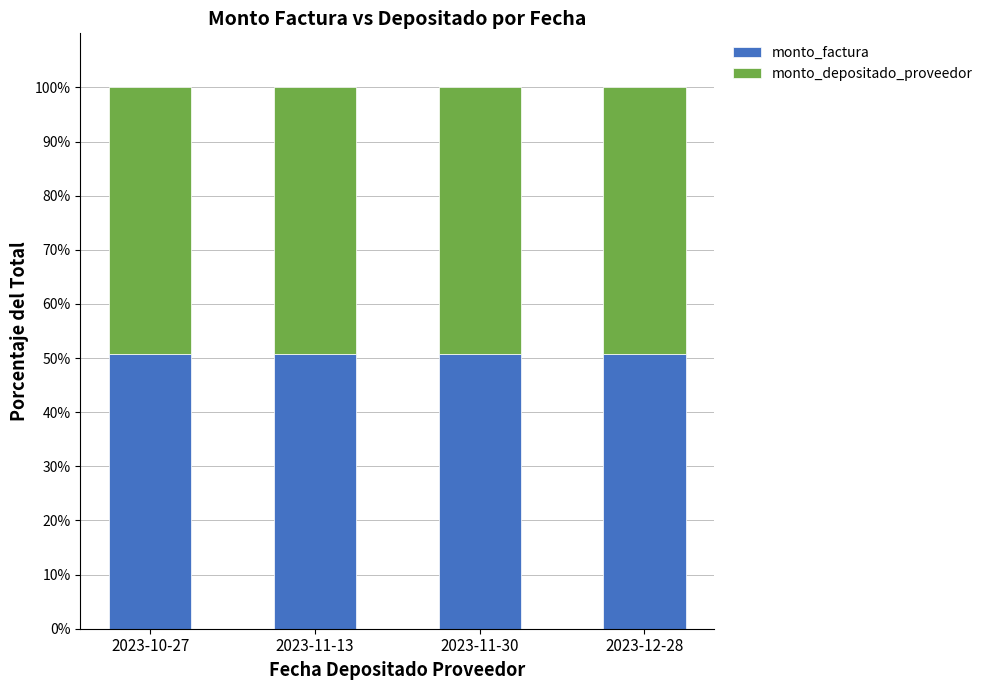

What is the sum of all monto_factura values?

203.2